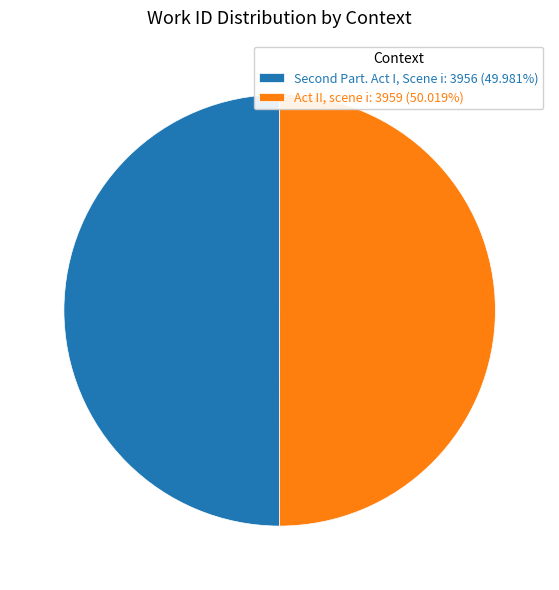

What is the majority slice?

Act II, scene i